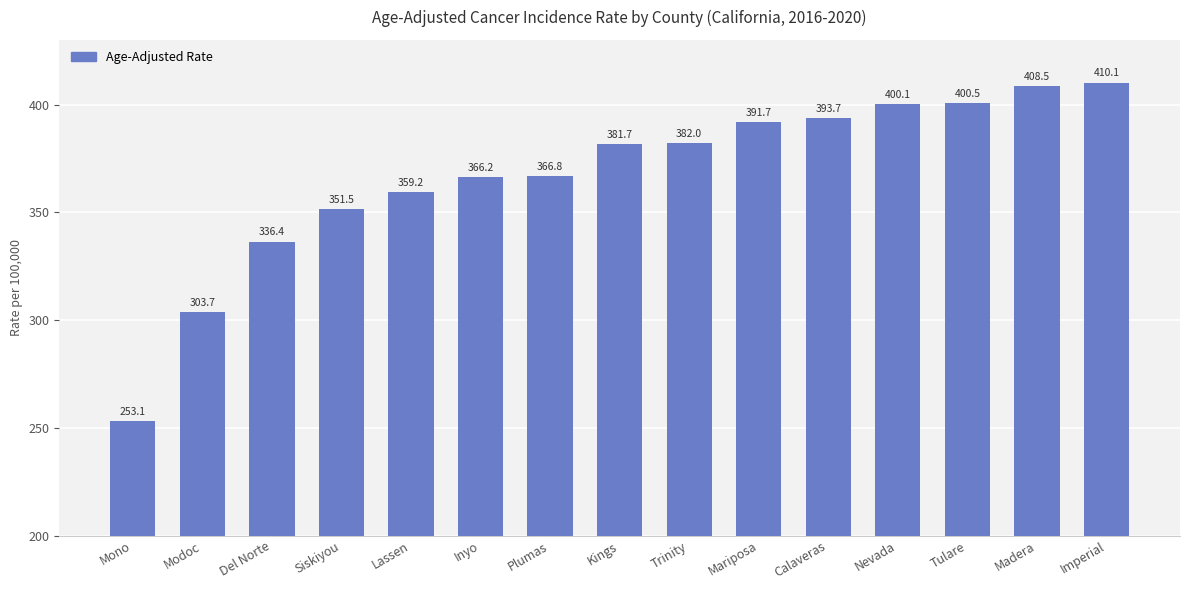

Reading right to left, transcribe all the data shown in this chart.

Imperial=410.1	Madera=408.5	Tulare=400.5	Nevada=400.1	Calaveras=393.7	Mariposa=391.7	Trinity=382.0	Kings=381.7	Plumas=366.8	Inyo=366.2	Lassen=359.2	Siskiyou=351.5	Del Norte=336.4	Modoc=303.7	Mono=253.1